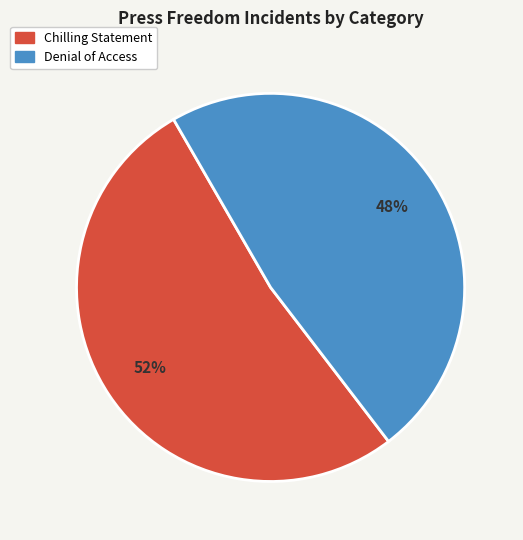

To the nearest percent, what is the difference between the largest and smallest slice percentages?

4%